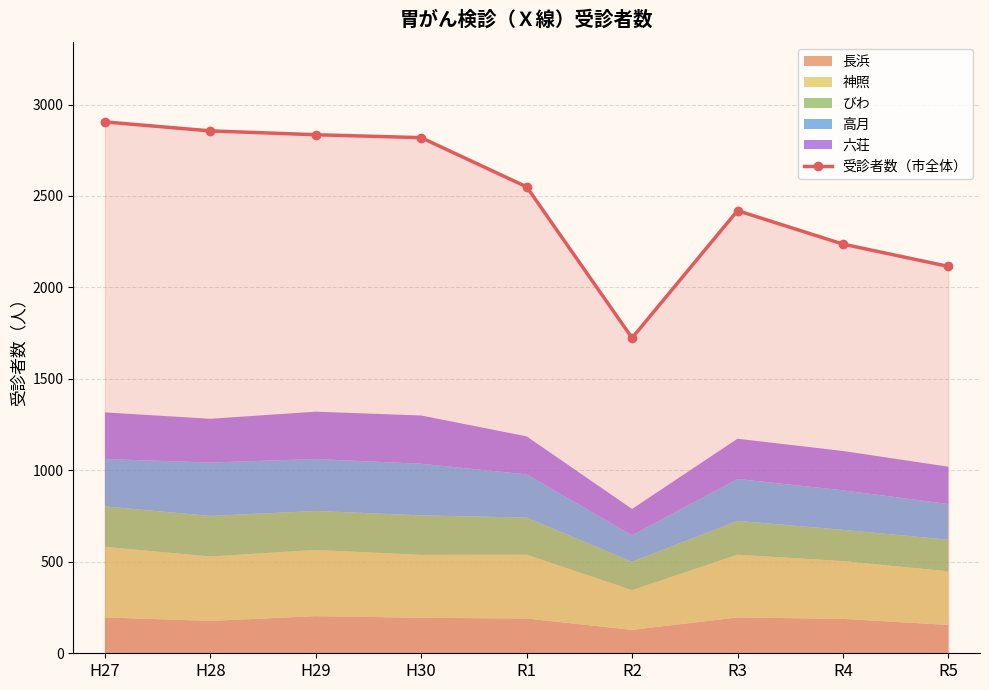

At which category does the data reach its first local peak?

R3